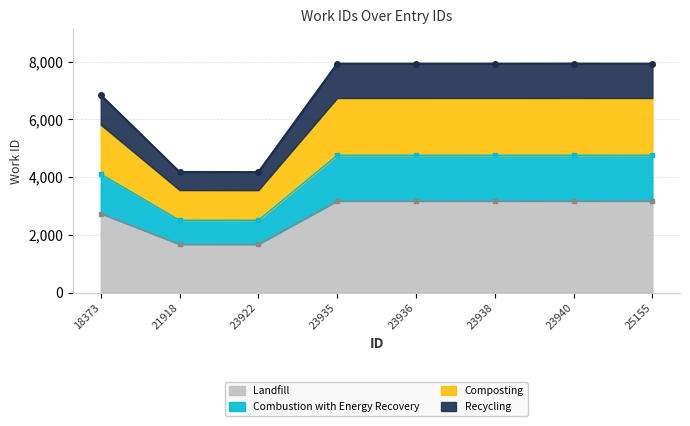

The Landfill series shows 3171.6 at 23936. True or false?

True